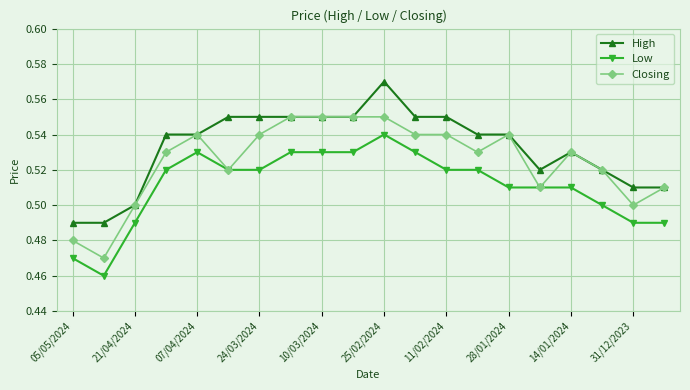

True or false: Low and High intersect in this chart.

False